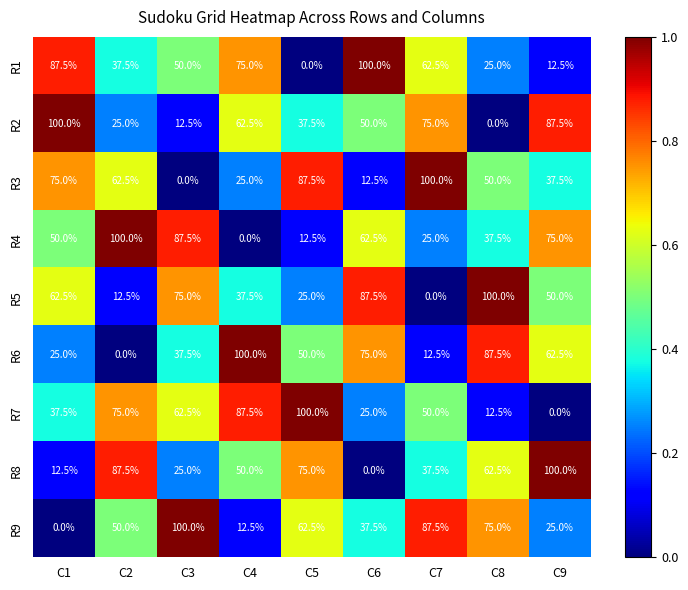

Is the value of R7 at C1 greater than the value of R3 at C5?

No